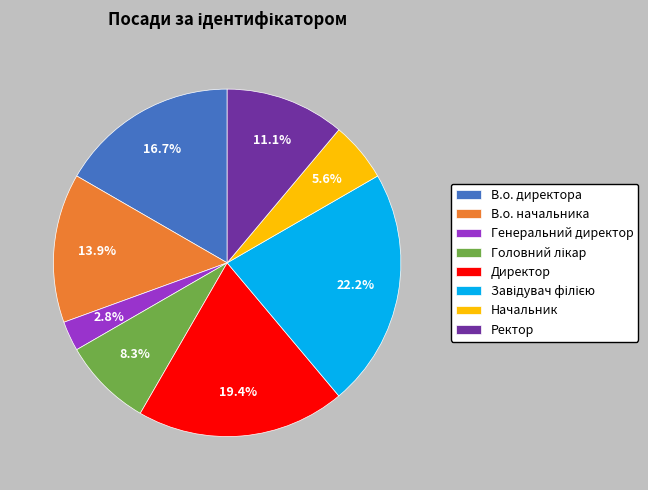

To the nearest percent, what is the difference between the largest and smallest slice percentages?

19%